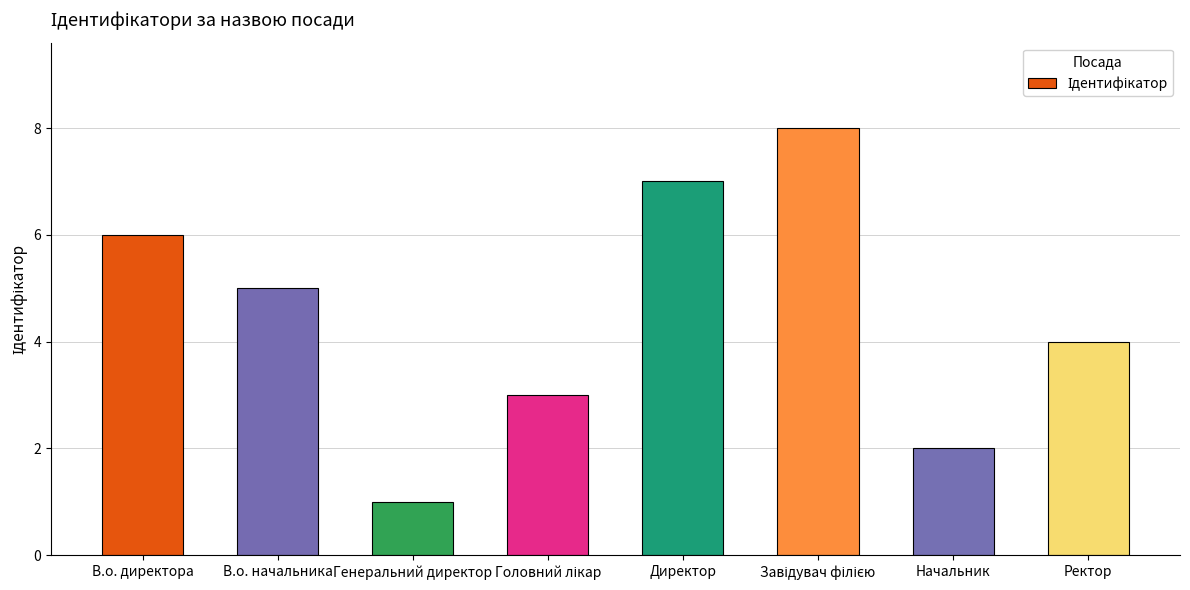

Which category has the lowest value across all series?

Генеральний директор